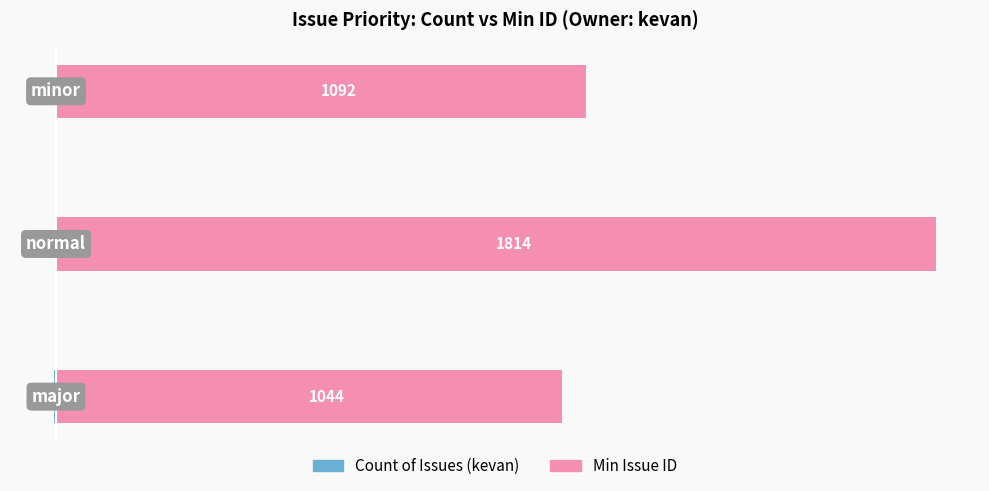

What is the value of the Count of Issues bar at the 1st from the left?

-4